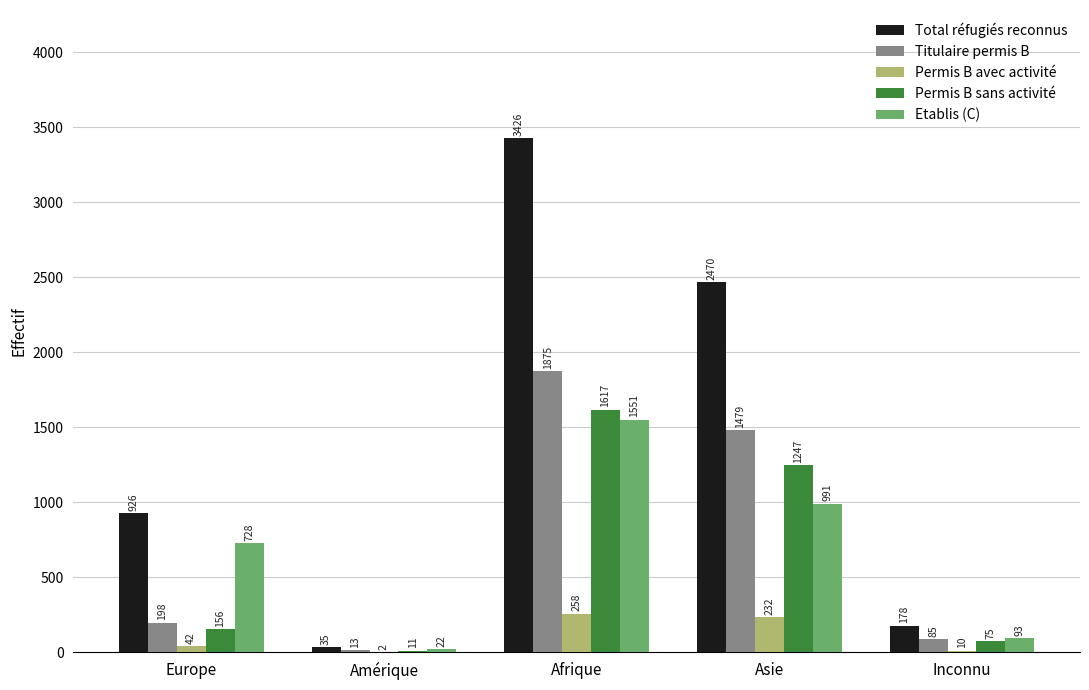

Reading left to right, list all the values displayed in this chart.

Total réfugiés reconnus: 926	35	3426	2470	178
Titulaire permis B: 198	13	1875	1479	85
Permis B avec activité: 42	2	258	232	10
Permis B sans activité: 156	11	1617	1247	75
Etablis (C): 728	22	1551	991	93